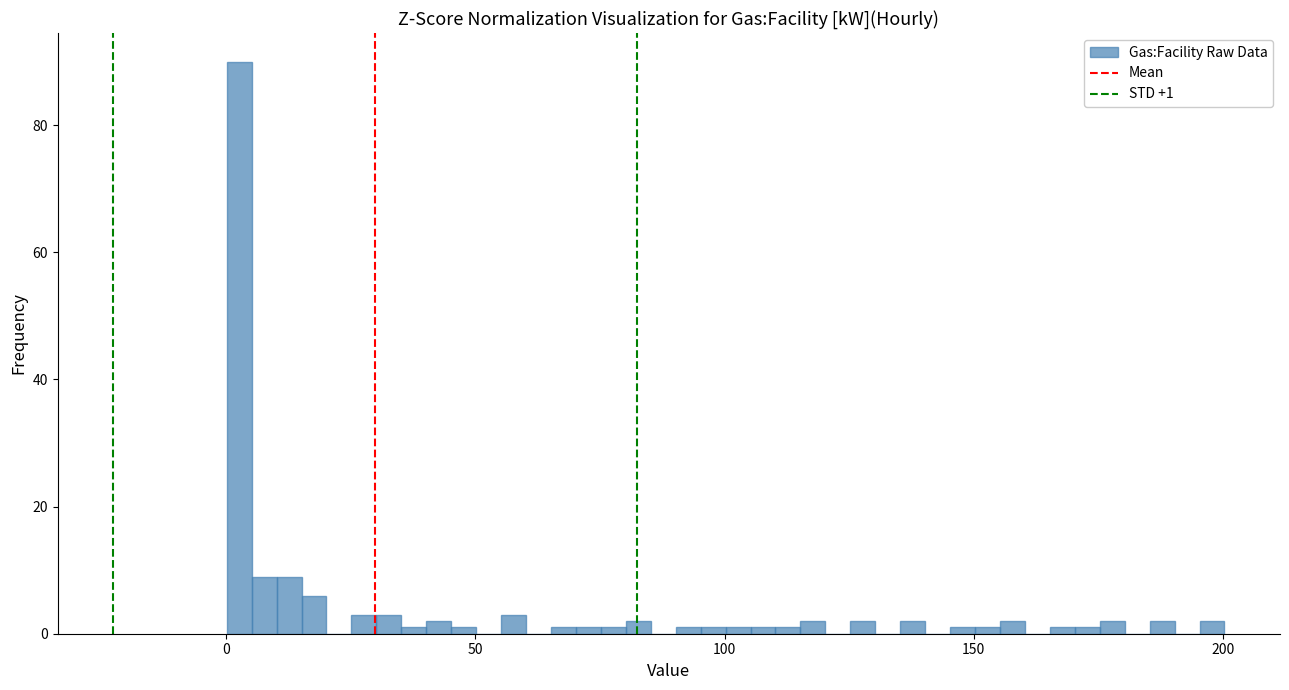

Around what value on the x-axis is the tallest bar? Give the approximate position of its centre, as read against the axis.

5